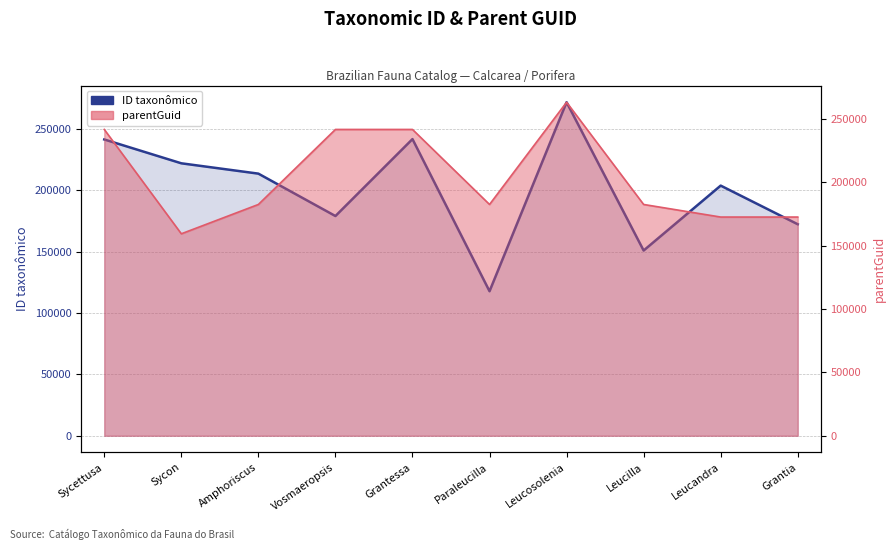

Rank the categories by value from highest to lowest.

Leucosolenia, Grantessa, Sycettusa, Sycon, Amphoriscus, Leucandra, Vosmaeropsis, Grantia, Leucilla, Paraleucilla